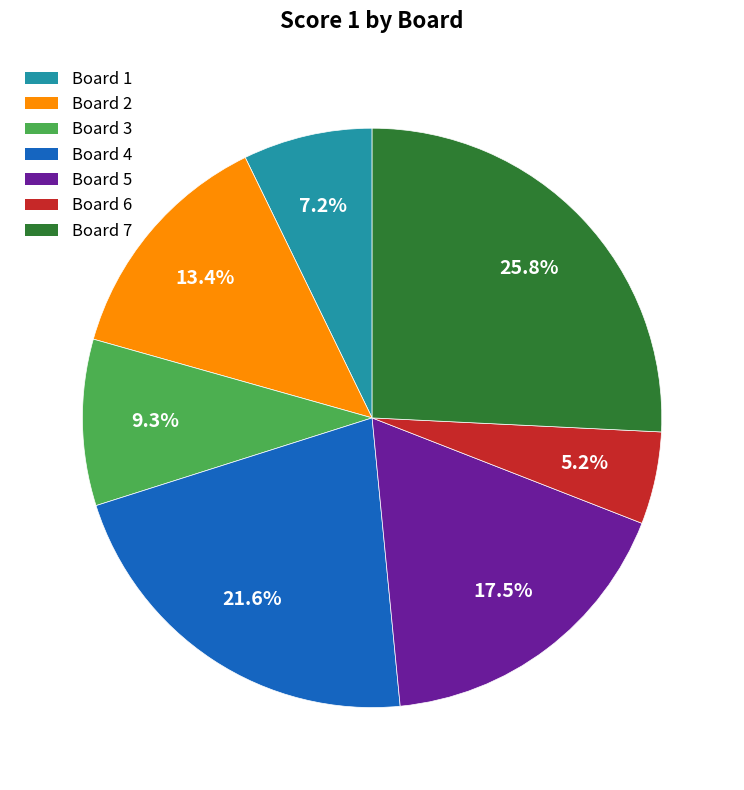

How many slices are in this pie chart?

7